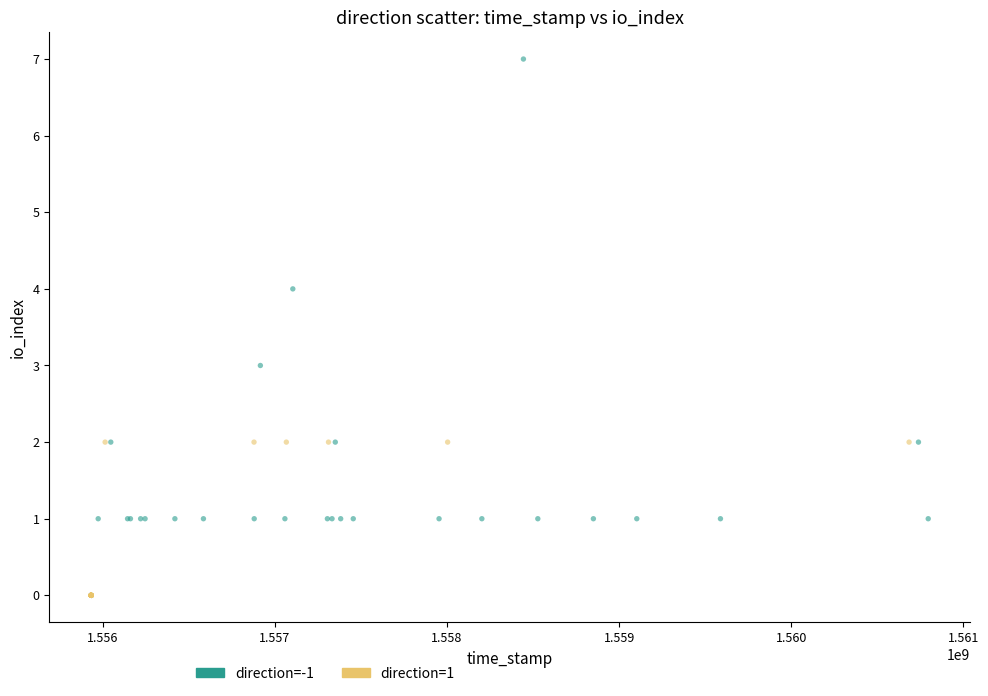

Which series reaches the maximum Y coordinate?

direction=-1